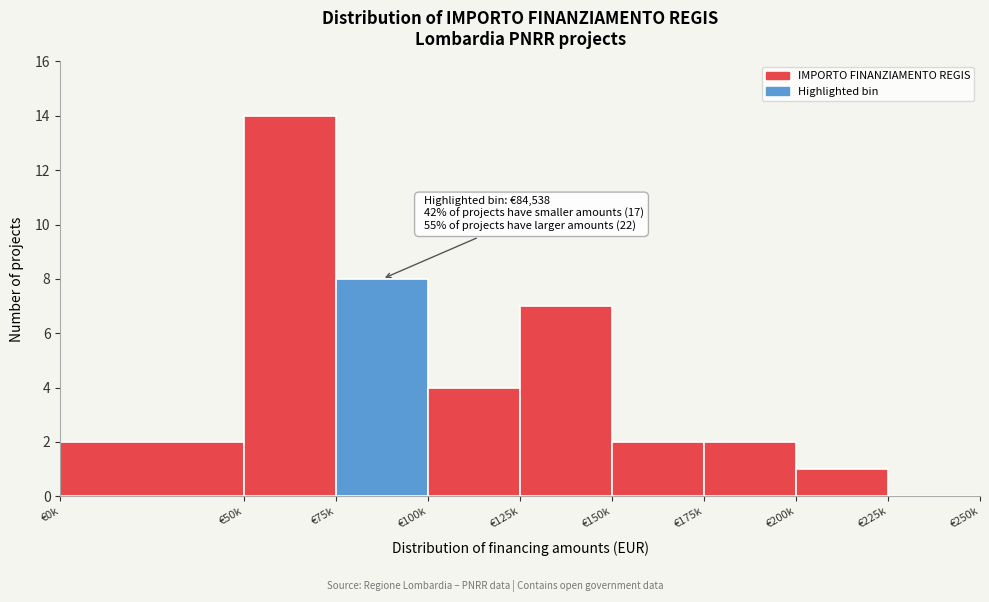

Reading left to right, transcribe all the data shown in this chart.

€0k=2	€50k=14	€75k=8	€100k=4	€125k=7	€150k=2	€175k=2	€200k=1	€225k=0